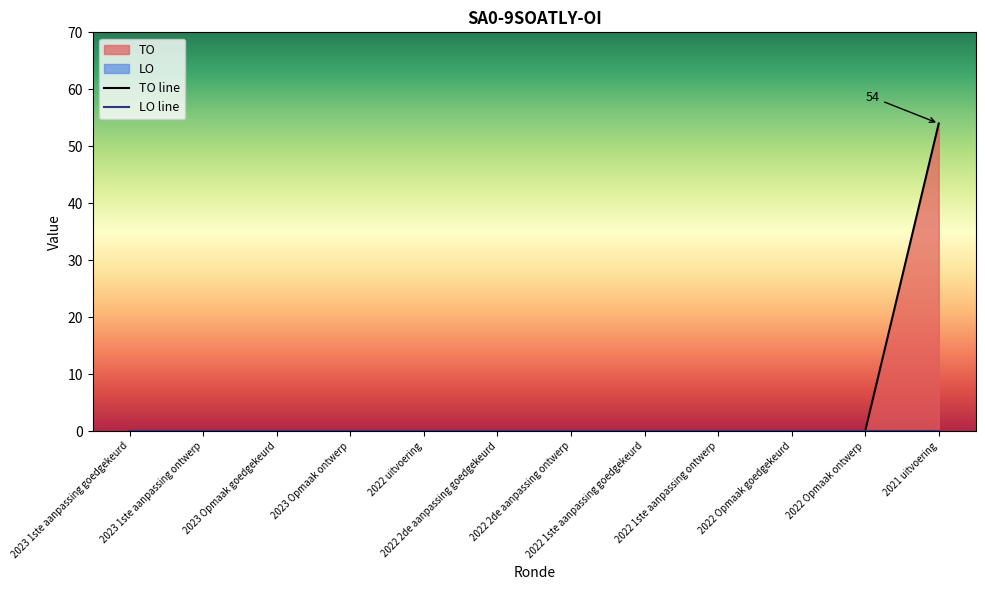

Does the chart have visible grid lines?

No